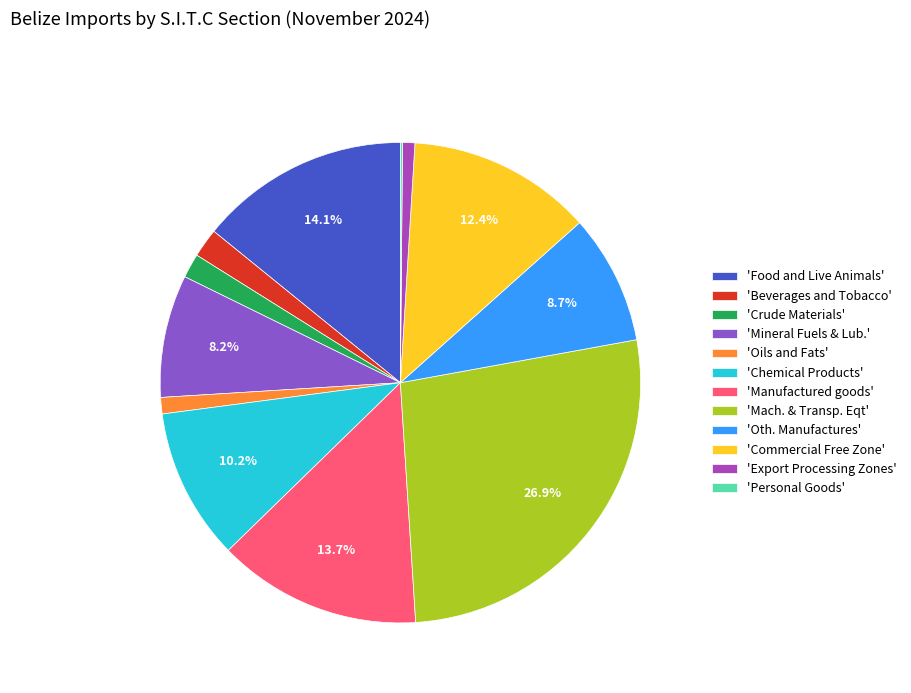

Which category has the biggest portion of the pie?

'Mach. & Transp. Eqt'